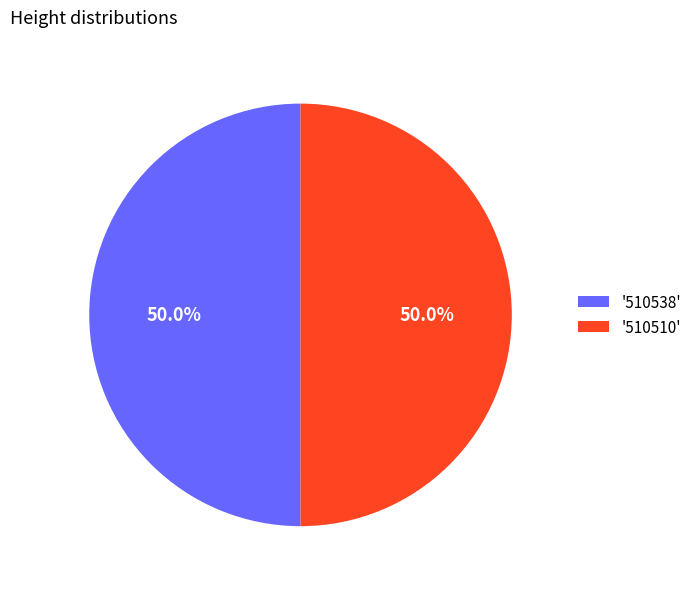

Is the sum of '510538' and '510510' greater than half?

Yes